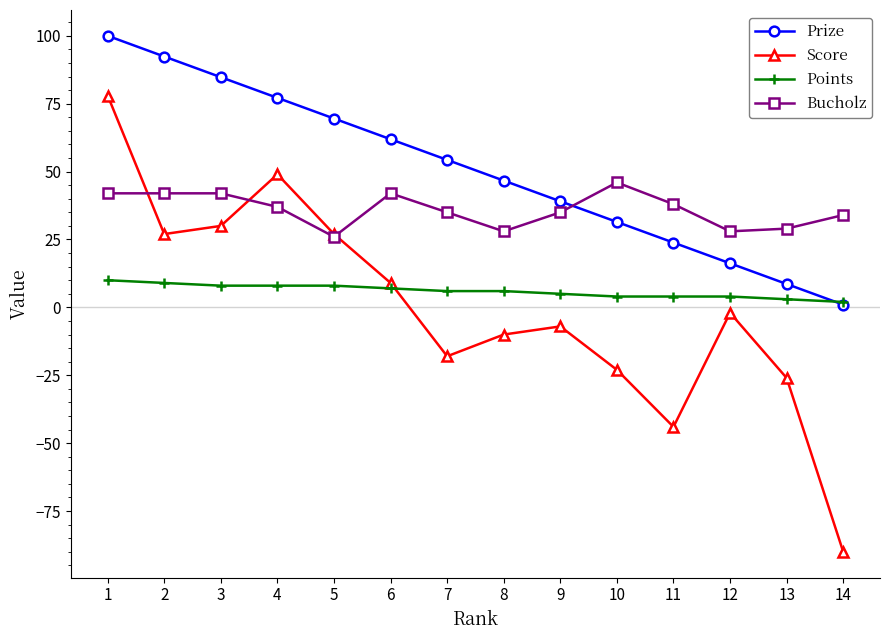

Rank the series by their maximum value, from lowest to highest.

Points, Bucholz, Score, Prize